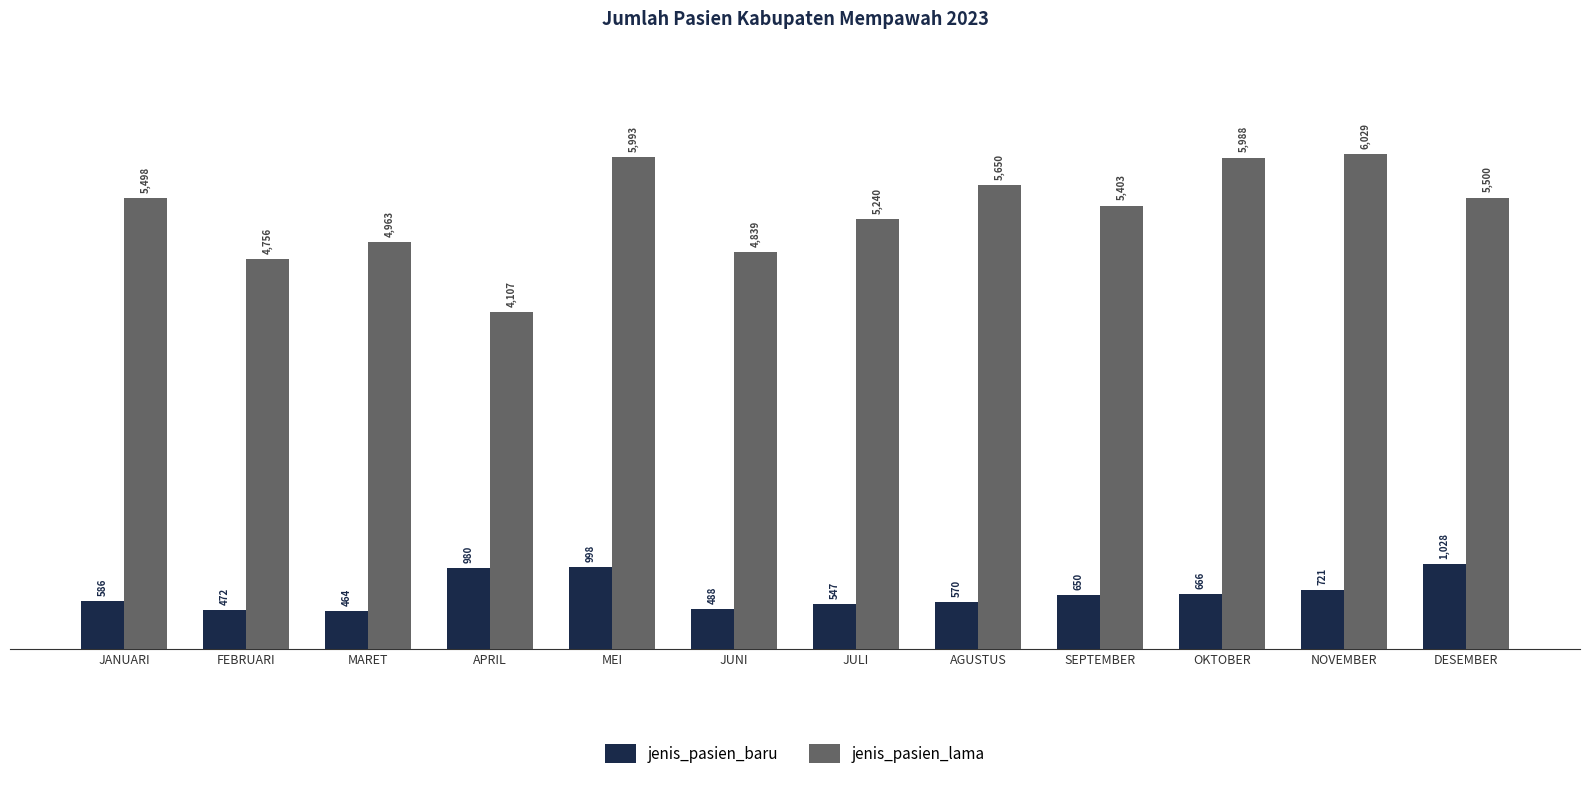

What is the difference between the maximum and minimum values in the jenis_pasien_baru series?

564